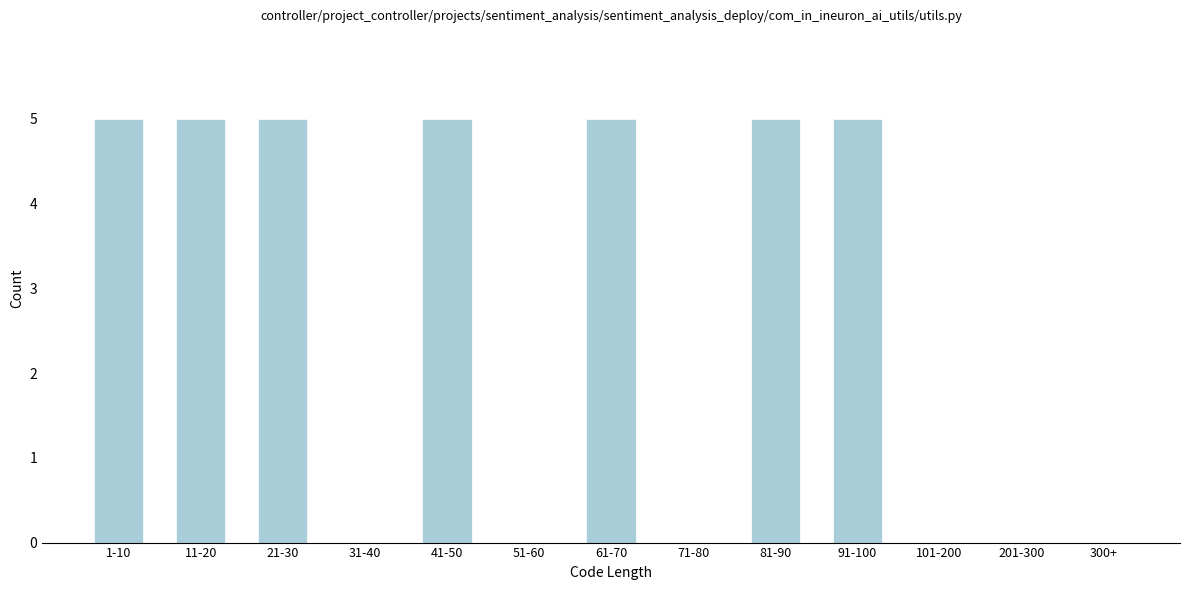

Reading left to right, what are all the values shown in this chart?

1-10=5	11-20=5	21-30=5	31-40=0	41-50=5	51-60=0	61-70=5	71-80=0	81-90=5	91-100=5	101-200=0	201-300=0	300+=0